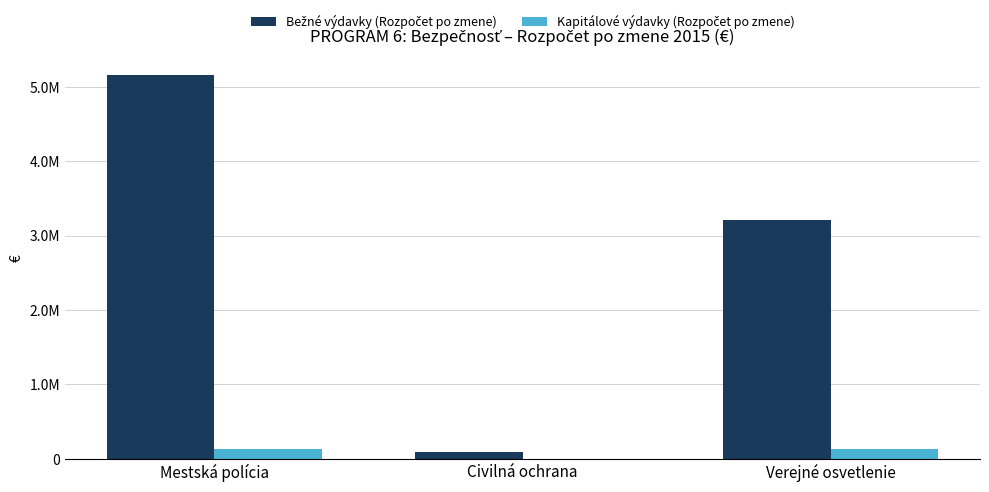

Are the bars horizontal?

No